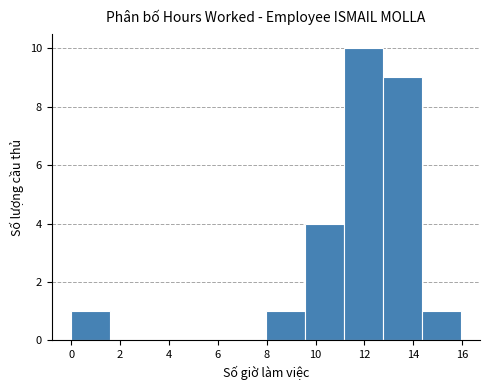

Over which range of the x-axis is the bar tallest?

11.2 to 12.8